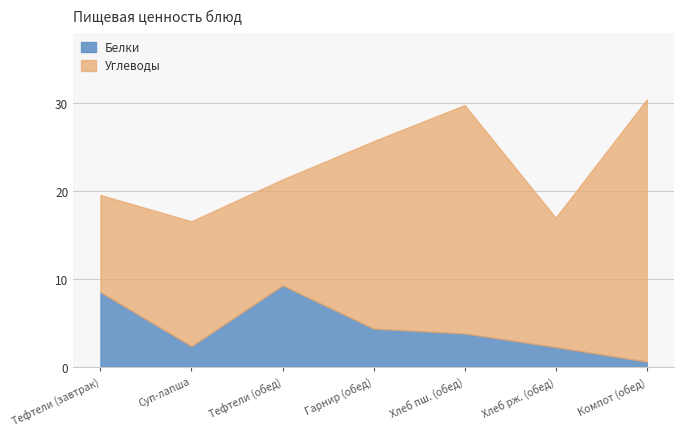

At which label does Белки first exceed 3?

Тефтели (завтрак)